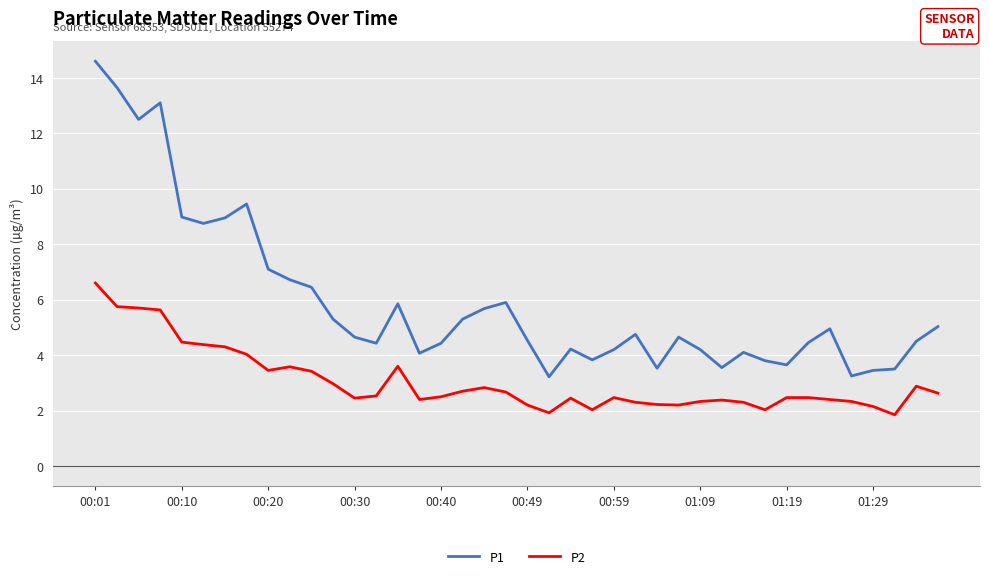

List the series in order of their overall mean, highest first.

P1, P2